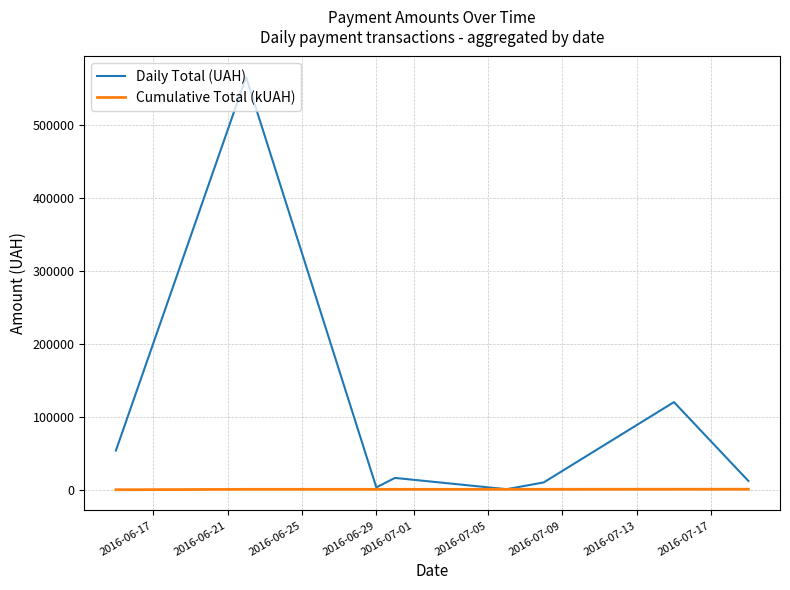

Which series has the largest total across all categories?

Daily Total (UAH)